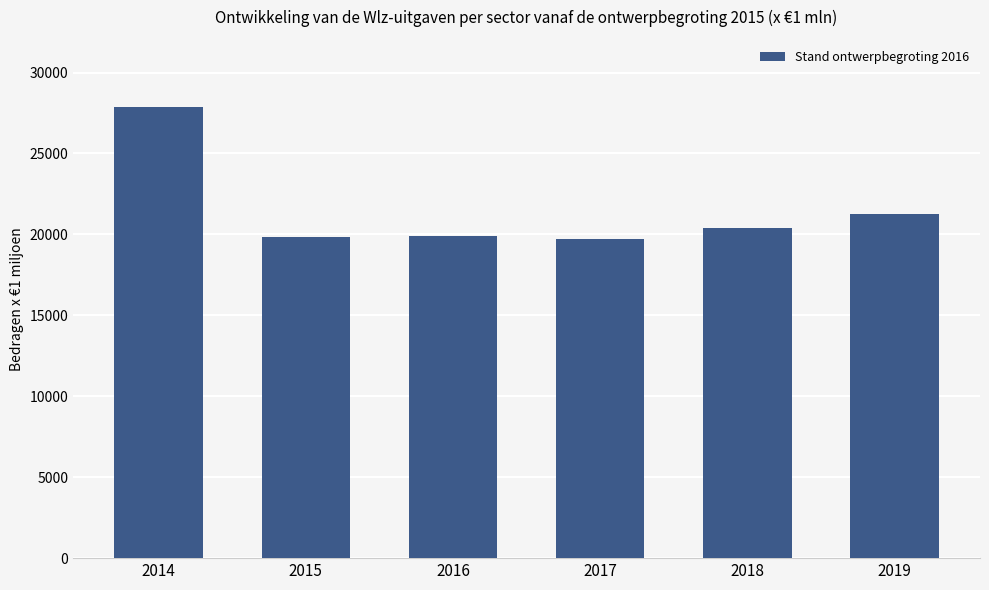

What is the difference between the values at 2018 and 2014?

7446.6